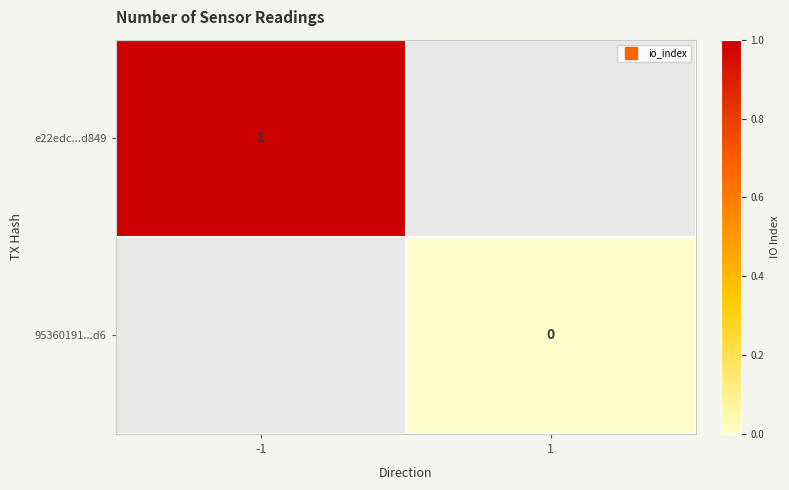

Is the value of e22edc...d849 at -1 greater than the value of 95360191...d6 at 1?

Yes